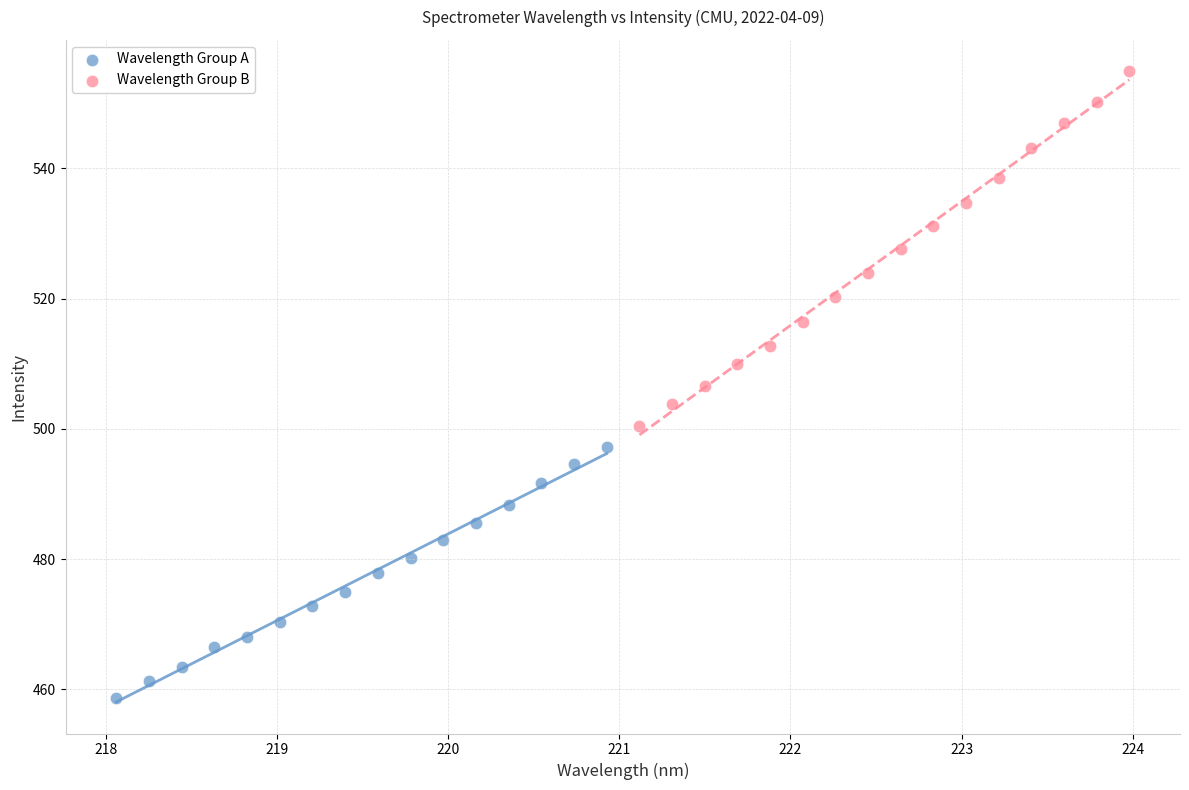

Which series reaches the maximum Y coordinate?

Wavelength Group B